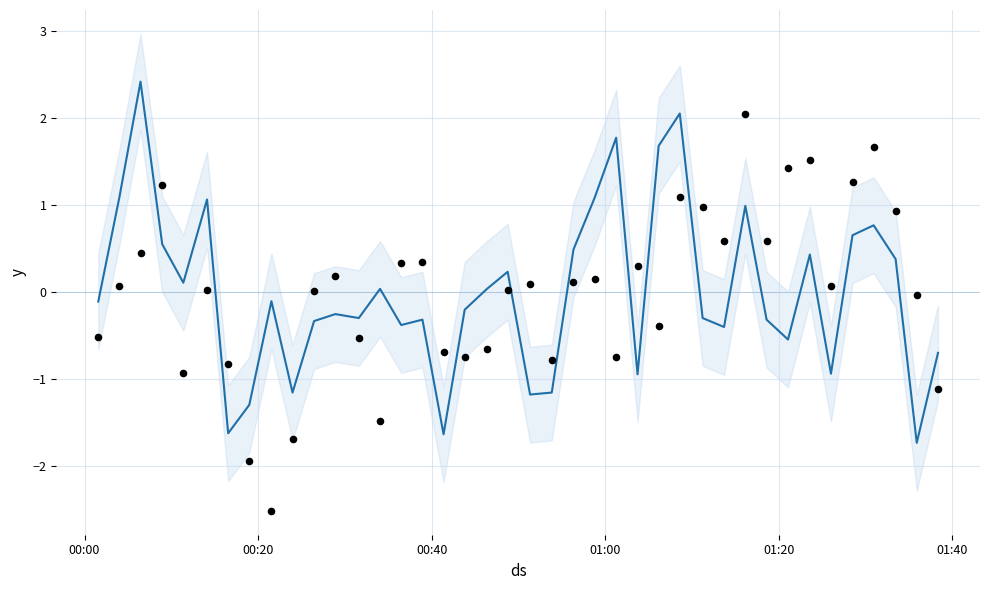

At how many categories does at least one series exceed 1?

13